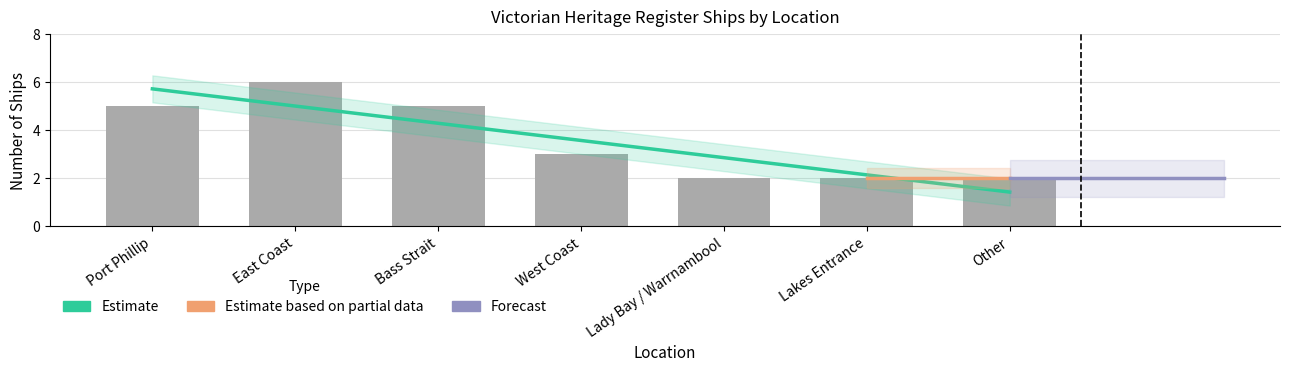

Reading left to right, list all the values displayed in this chart.

Port Phillip=5	East Coast=6	Bass Strait=5	West Coast=3	Lady Bay / Warrnambool=2	Lakes Entrance=2	Other=2